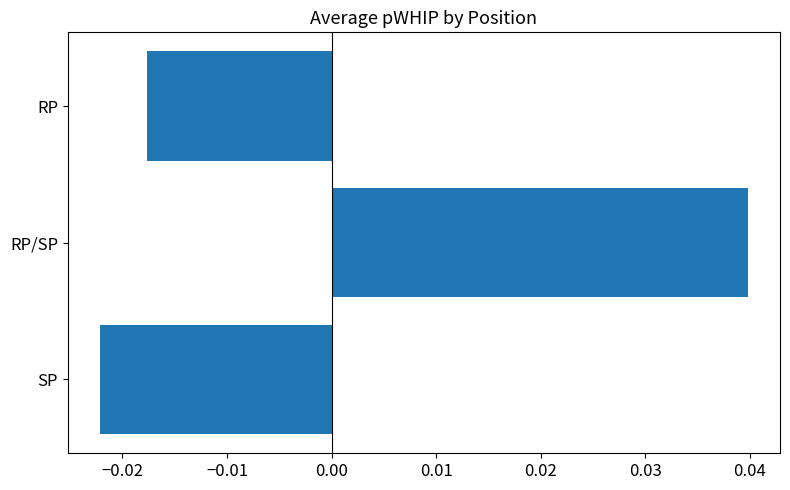

Which label corresponds to the largest value in the chart?

RP/SP